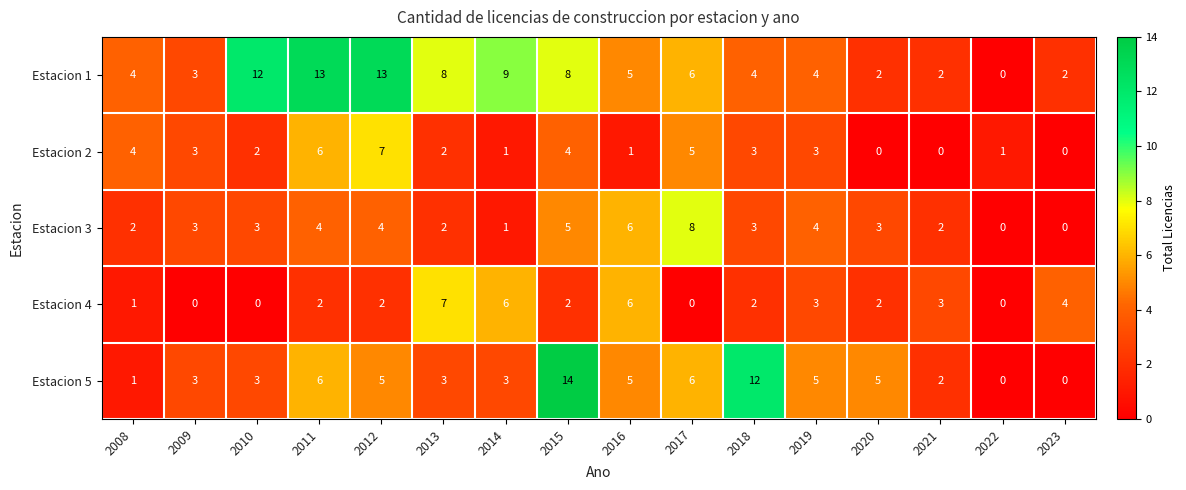

Is it true that Estacion 1 equals 20 at 2011?

False